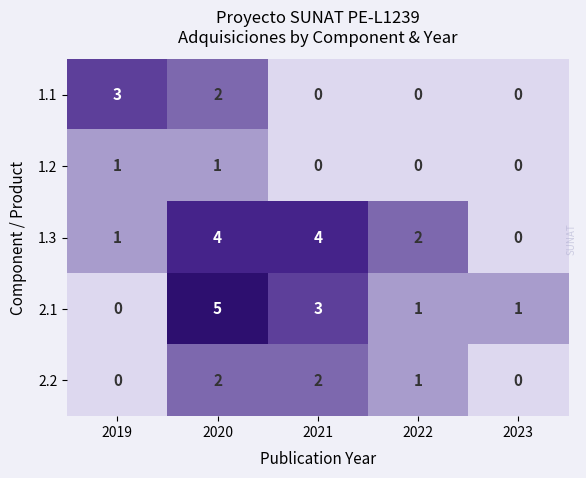

What is the sum of the 1.3 values at 2021 and 2022?

6